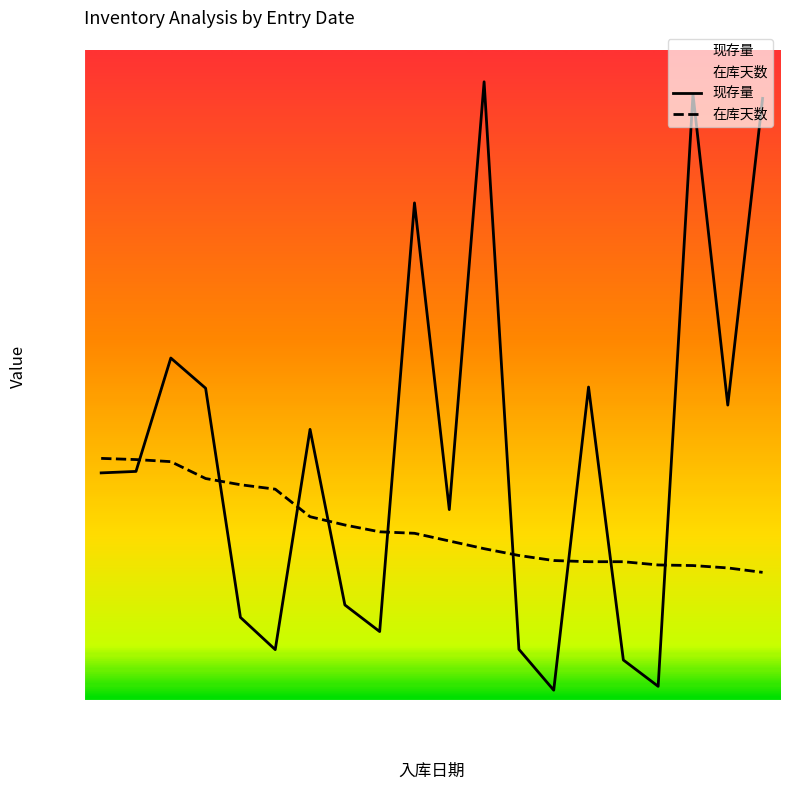

Is the value of 在库天数 at 2017-08-17 greater than the value of 现存量 at 2018-02-23?

Yes